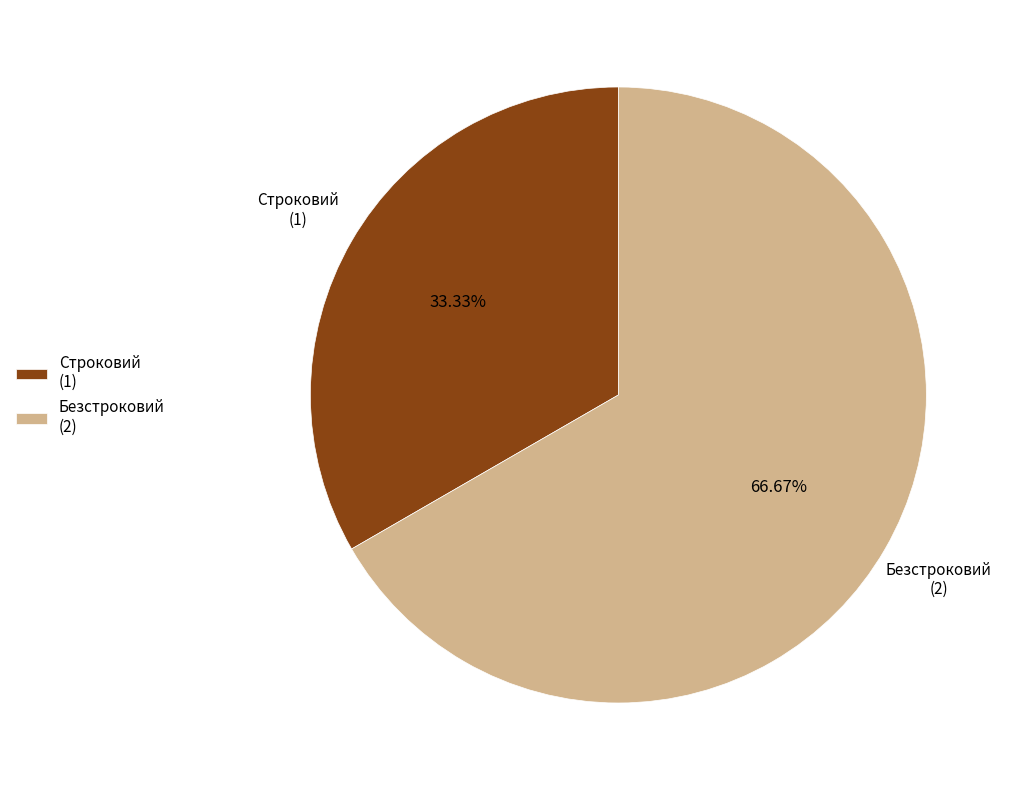

Is it true that Безстроковий is 67% of the pie?

True